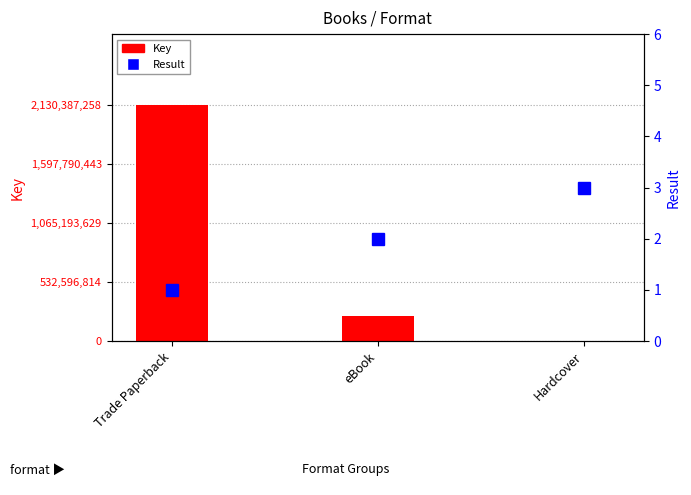

Rank the series by their average value, from highest to lowest.

Key, Result